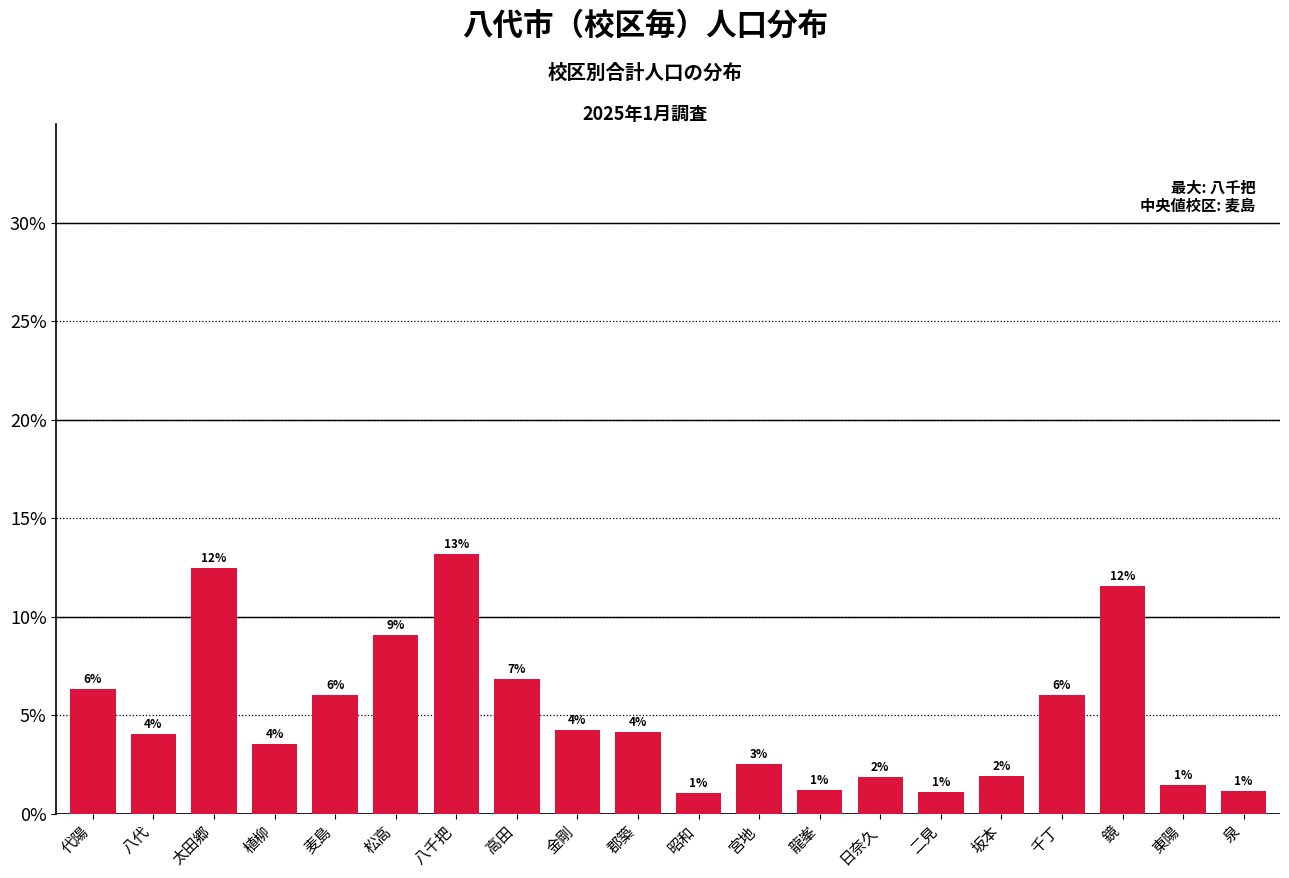

What is the average value?

5.0